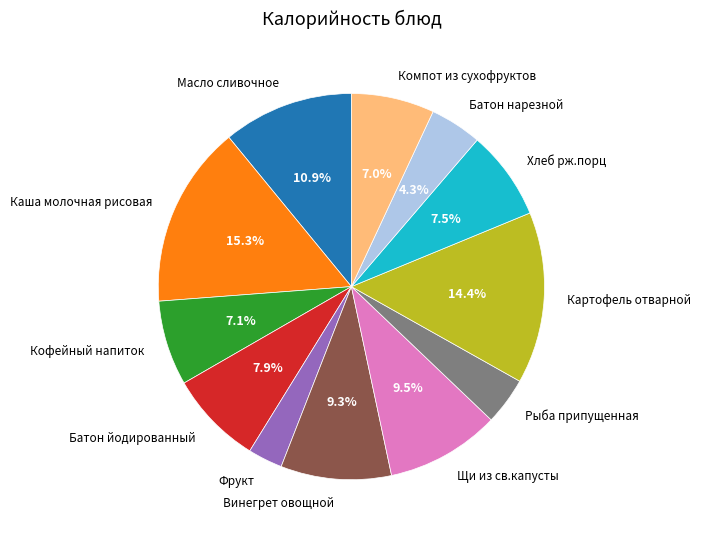

The Компот из сухофруктов slice represents 1% of the pie. True or false?

False